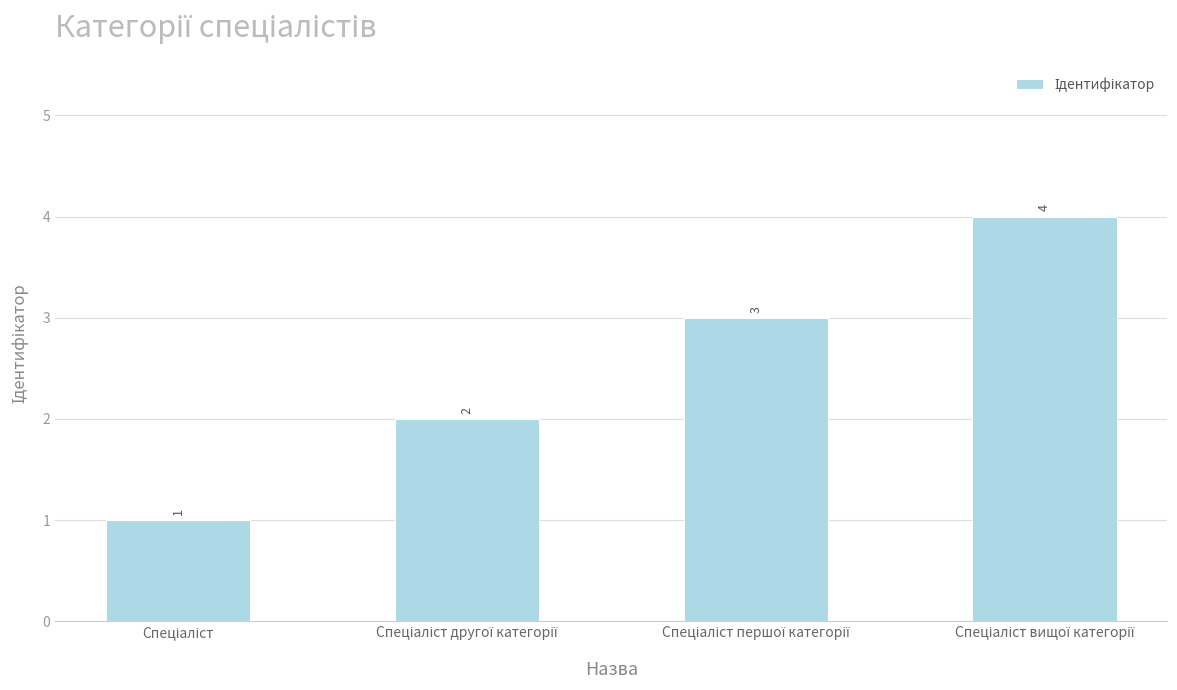

What is the value of the 4th bar from the left?

4